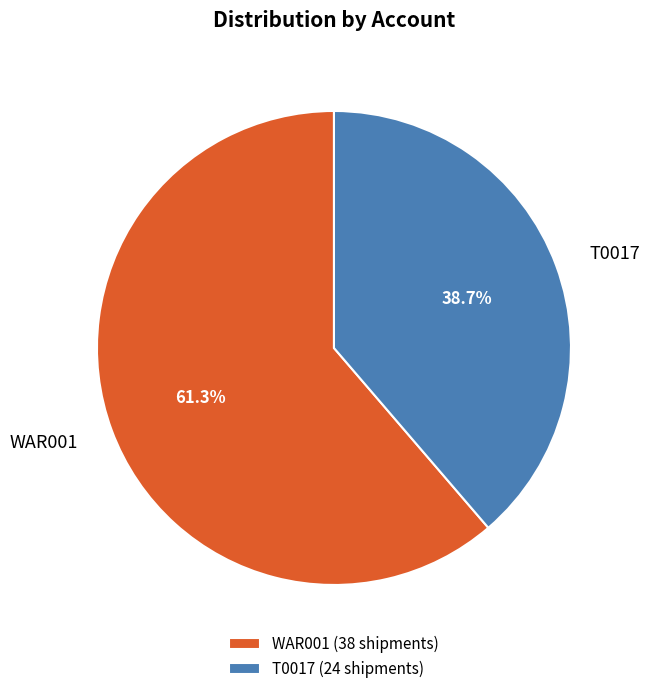

Combined, what portion of the pie is T0017 and WAR001?

100.0%